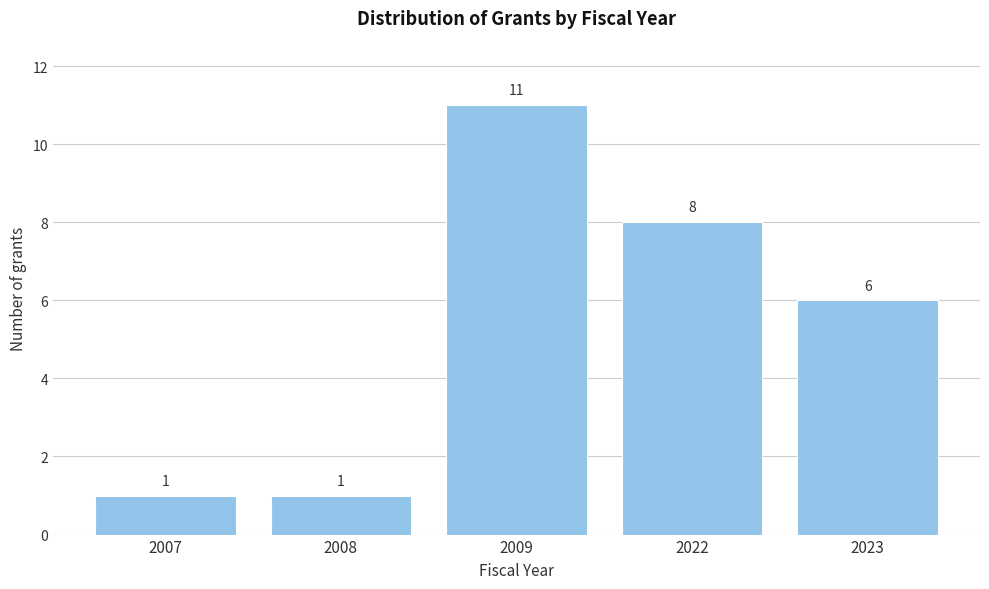

Reading left to right, list all the values displayed in this chart.

1	1	11	8	6